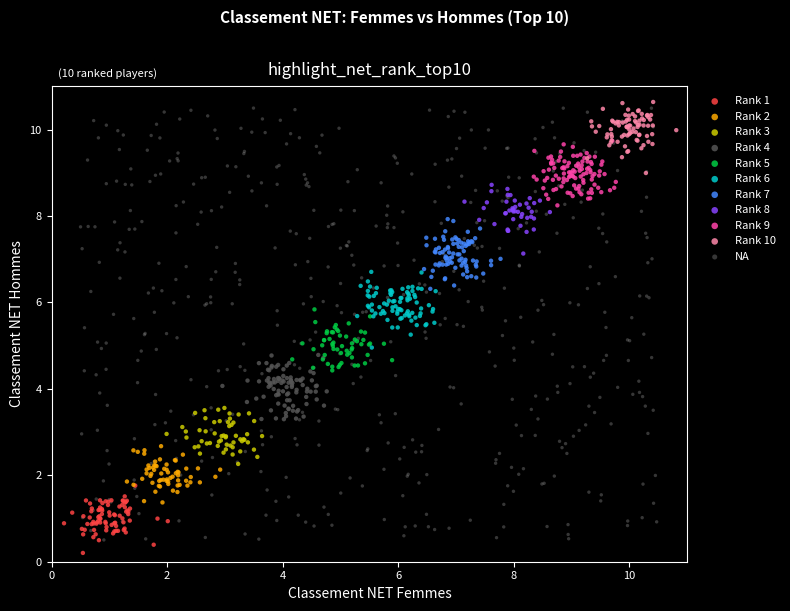

Which series has the largest Y range (max minus min)?

NA